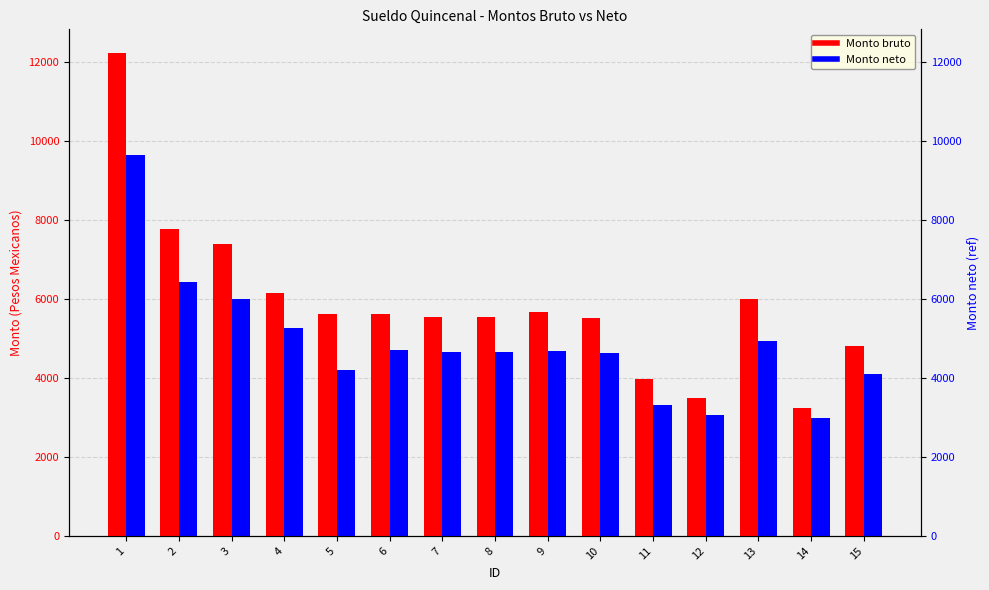

How many bars are there in each group?

2